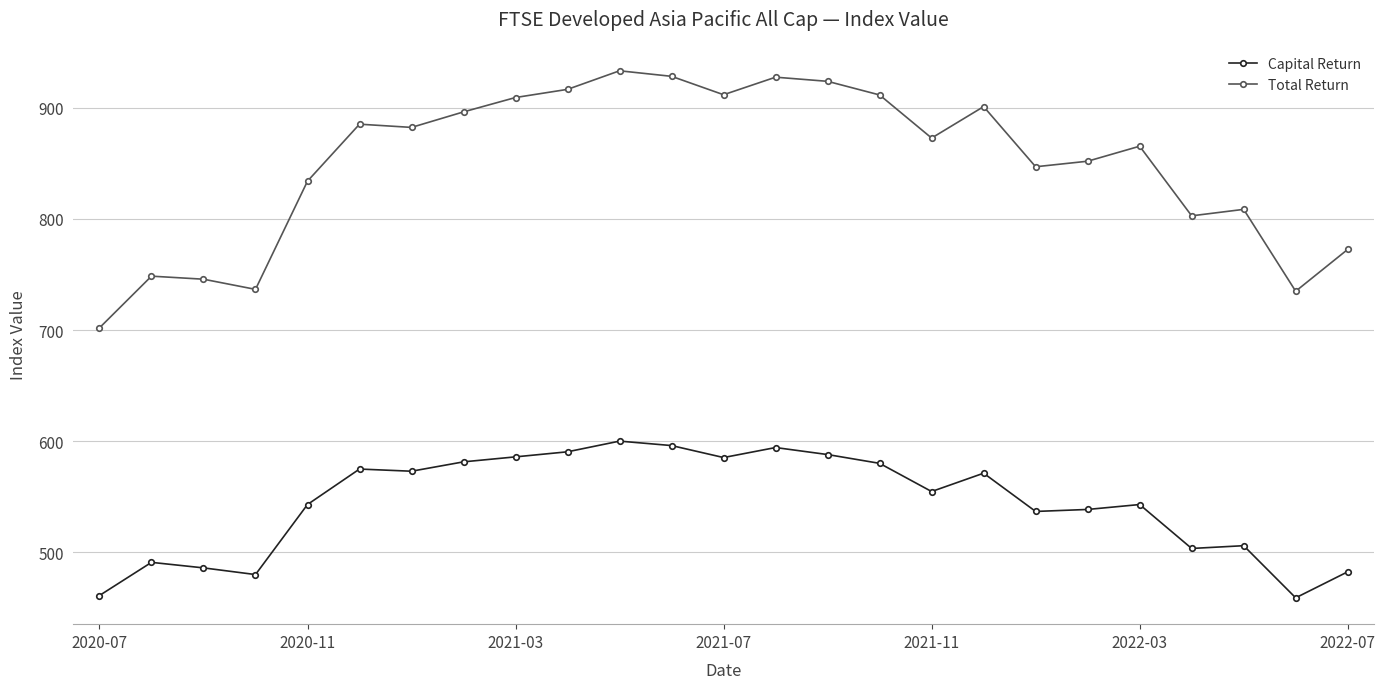

What is the difference between the maximum and second lowest values in the Total Return series?

198.4